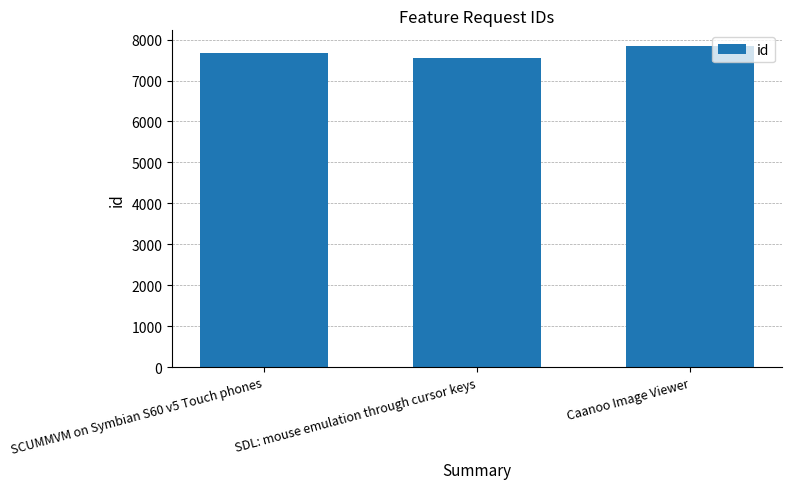

How many distinct data groups are displayed?

1